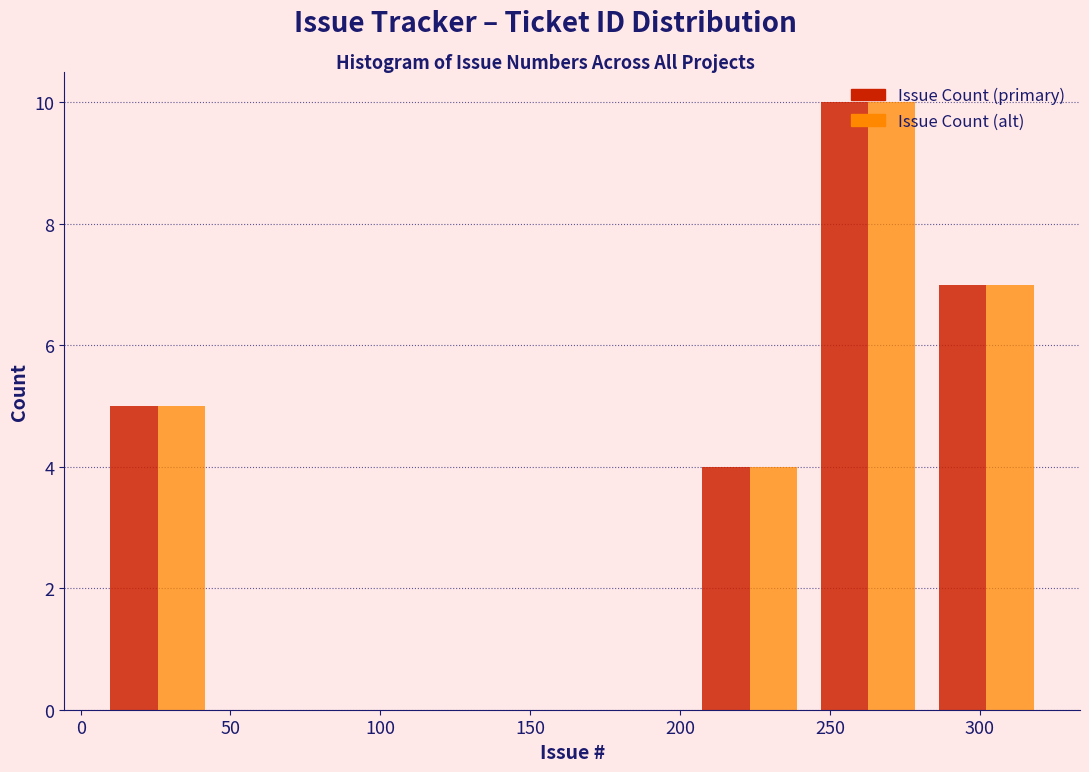

Reading left to right, list every range on the x-axis with the height of the bar of each series over it. Neither the bar edges nor the heights are printed on the chart, so give them approximately, as read against the axes.

6.0 to 45.5: Issue Count (primary)=5	Issue Count (alt)=5
45.5 to 85.0: Issue Count (primary)=0	Issue Count (alt)=0
85.0 to 124.5: Issue Count (primary)=0	Issue Count (alt)=0
124.5 to 164.0: Issue Count (primary)=0	Issue Count (alt)=0
164.0 to 203.5: Issue Count (primary)=0	Issue Count (alt)=0
203.5 to 243.0: Issue Count (primary)=4	Issue Count (alt)=4
243.0 to 282.5: Issue Count (primary)=10	Issue Count (alt)=10
282.5 to 322.0: Issue Count (primary)=7	Issue Count (alt)=7